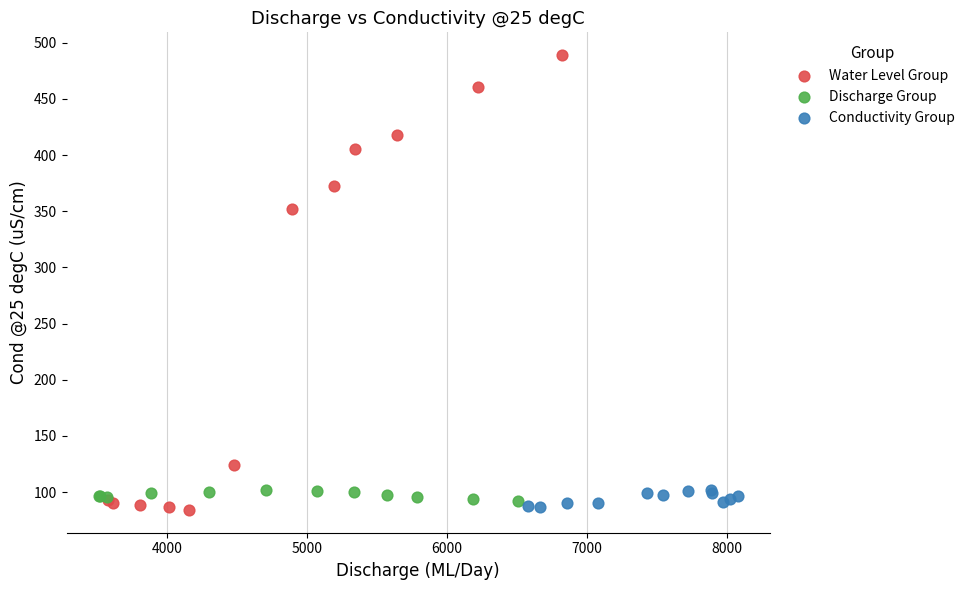

Which series has the largest Y range (max minus min)?

Water Level Group